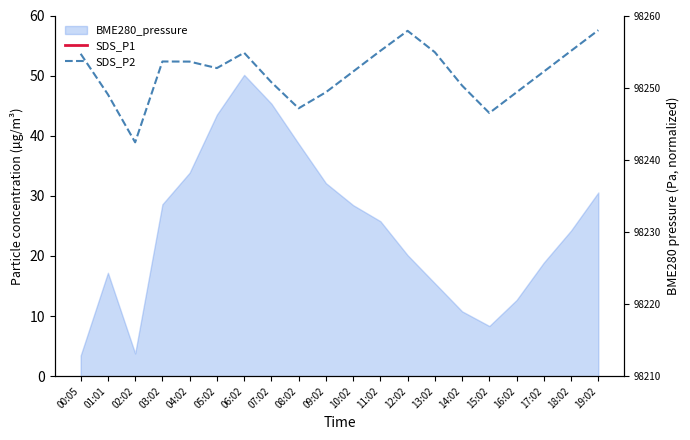

Is it true that SDS_P1 equals 95.2 at 14:02?

True